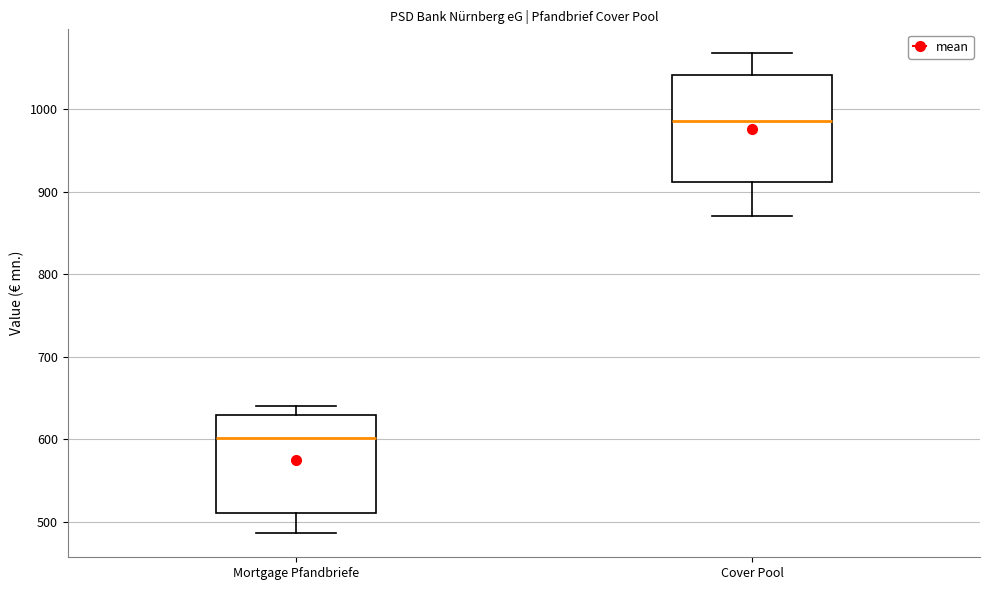

Which box is the tallest, from its lower edge to its upper edge?

Cover Pool